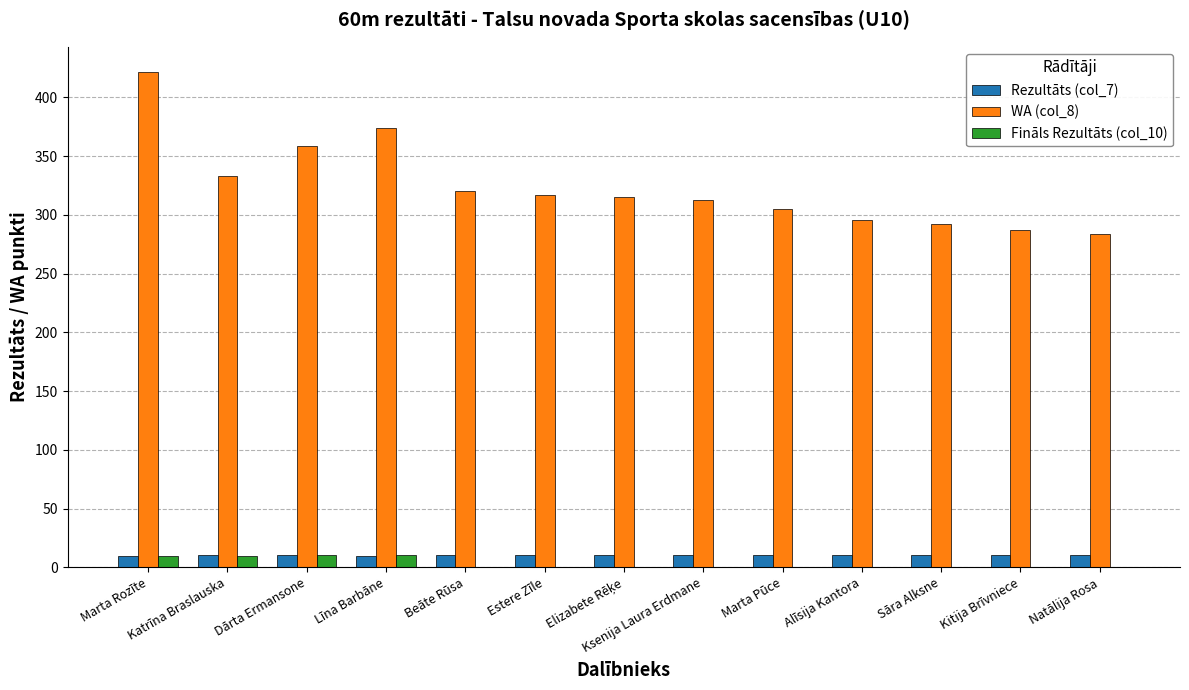

What is the spread (max minus min) of values at Alīsija Kantora?

296.0